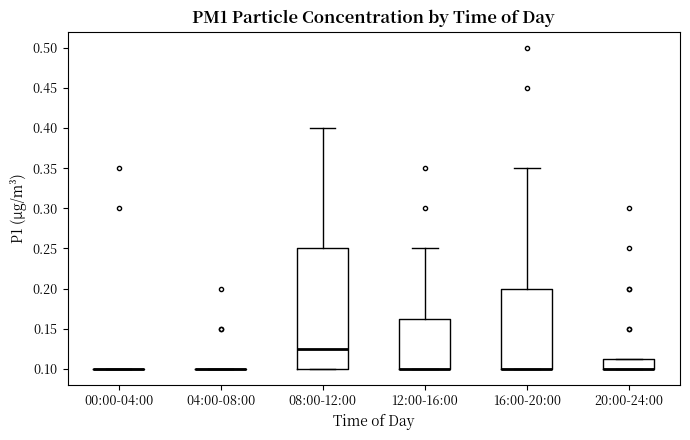

Reading left to right, read every box against the y-axis: the position of its median line, the range the box covers, and the ends of its whiskers. The values are not printed on the chart, so give them approximately, as read against the axis.

00:00-04:00: box collapsed to a line at 0.100, whiskers 0.100 to 0.100
04:00-08:00: box collapsed to a line at 0.100, whiskers 0.100 to 0.100
08:00-12:00: median 0.125, box 0.100 to 0.250, whiskers 0.100 to 0.400
12:00-16:00: median 0.100 (drawn on the box's lower edge), box 0.100 to 0.165, whiskers 0.100 to 0.250
16:00-20:00: median 0.100 (drawn on the box's lower edge), box 0.100 to 0.200, whiskers 0.100 to 0.350
20:00-24:00: median 0.100 (drawn on the box's lower edge), box 0.100 to 0.115, whiskers 0.100 to 0.115